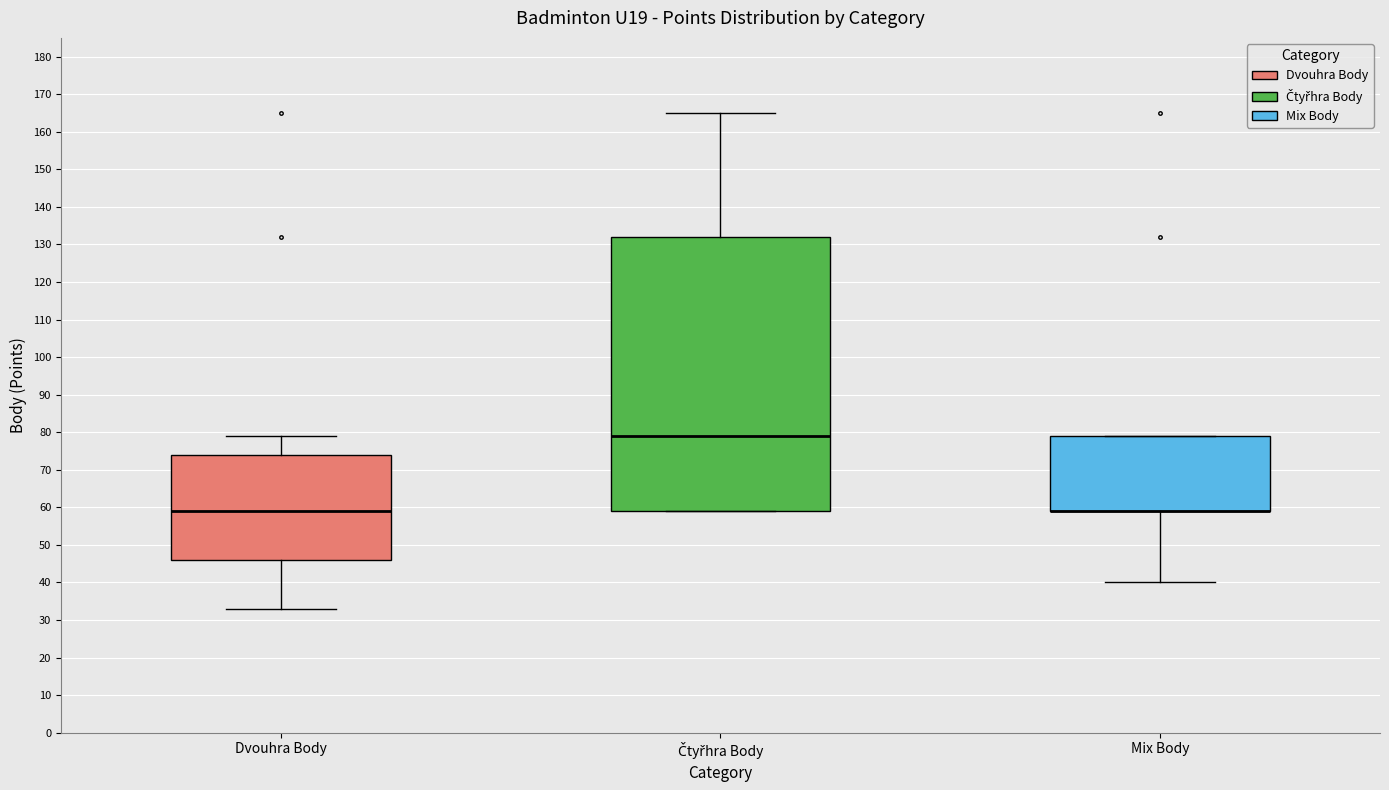

Reading left to right, transcribe this box plot: for each box, give where its median line is, the range the box spans, and where its two whiskers end, as read against the y-axis. The values are not printed on the chart, so give them approximately, as read against the axis.

Dvouhra Body: median 59, box 46 to 74, whiskers 33 to 79
Čtyřhra Body: median 79, box 59 to 132, whiskers 59 to 165
Mix Body: median 59 (drawn on the box's lower edge), box 59 to 79, whiskers 40 to 79